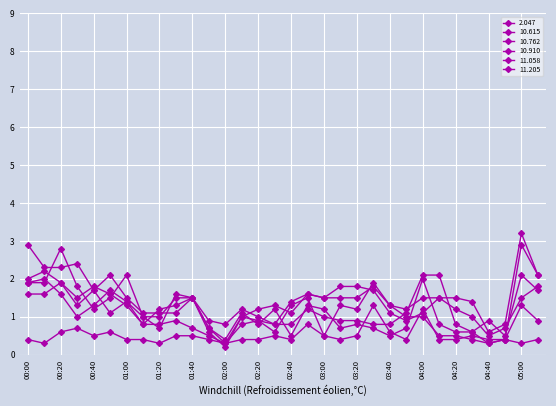

Which series has the largest total across all categories?

11.205